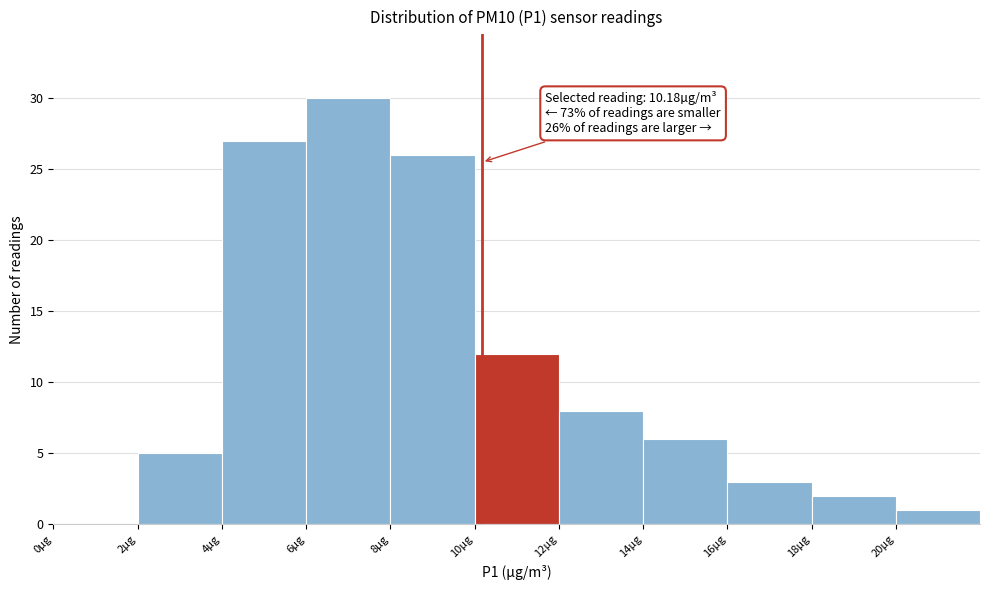

Which range on the x-axis has the tallest bar?

6 to 8